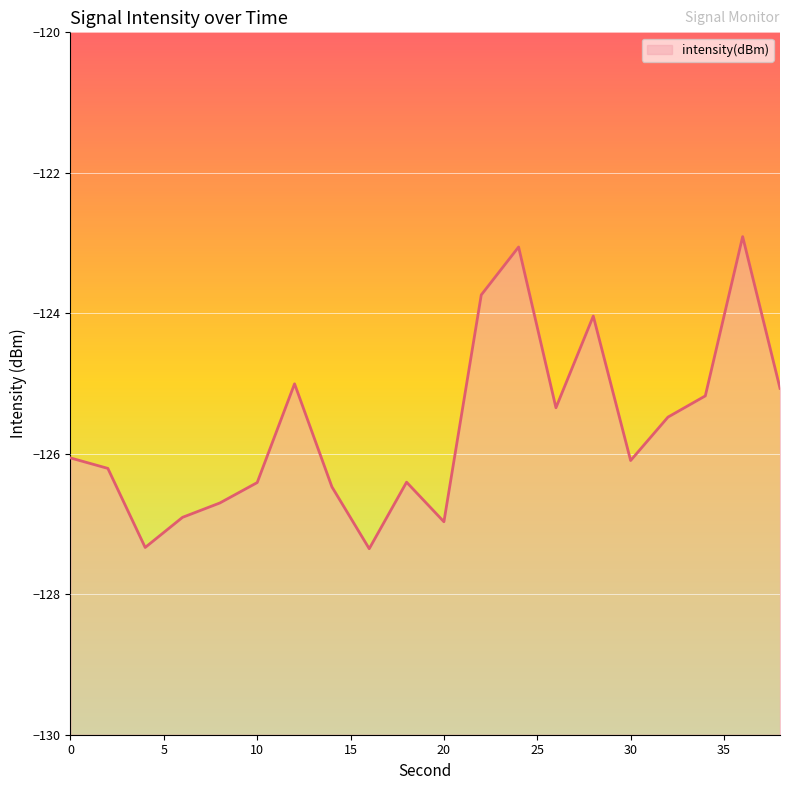

Where is the first local minimum?

4